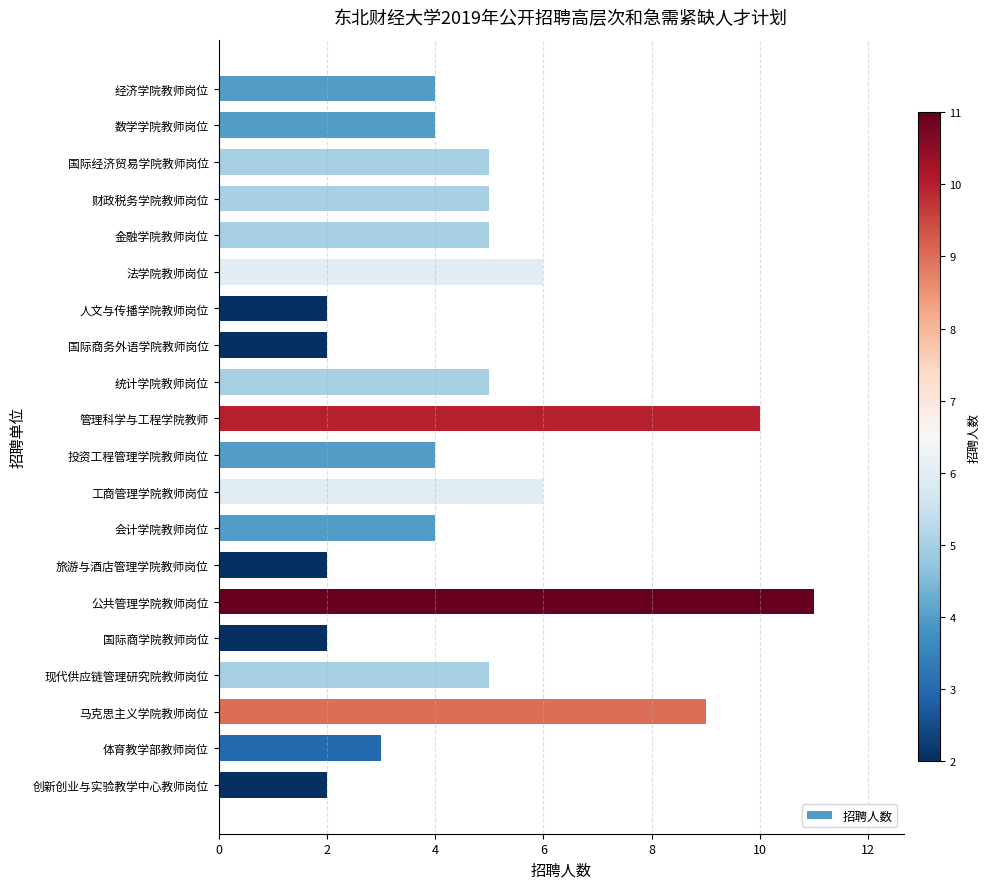

Reading top to bottom, what are all the values shown in this chart?

4	4	5	5	5	6	2	2	5	10	4	6	4	2	11	2	5	9	3	2